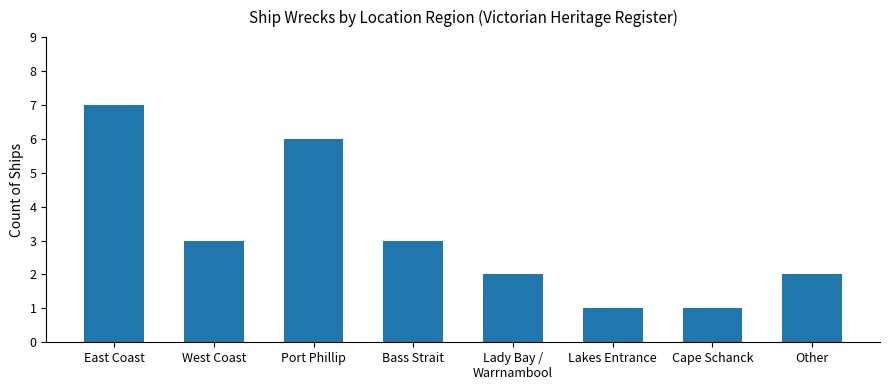

What is the sum of the values at West Coast and Bass Strait?

6